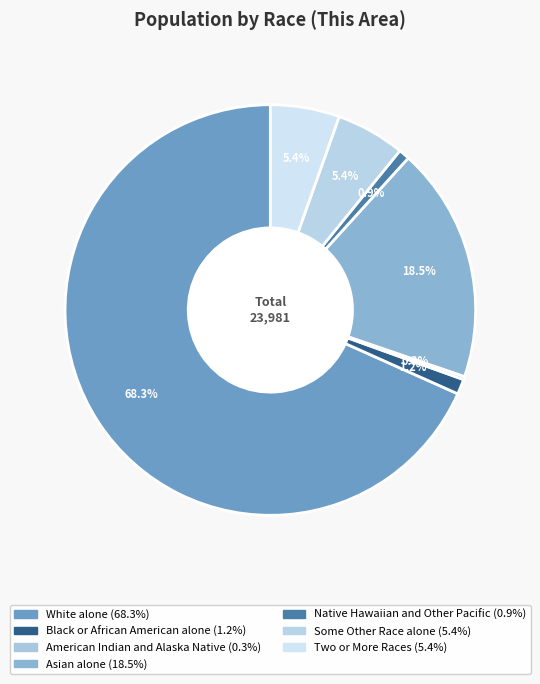

What is the majority slice?

White alone